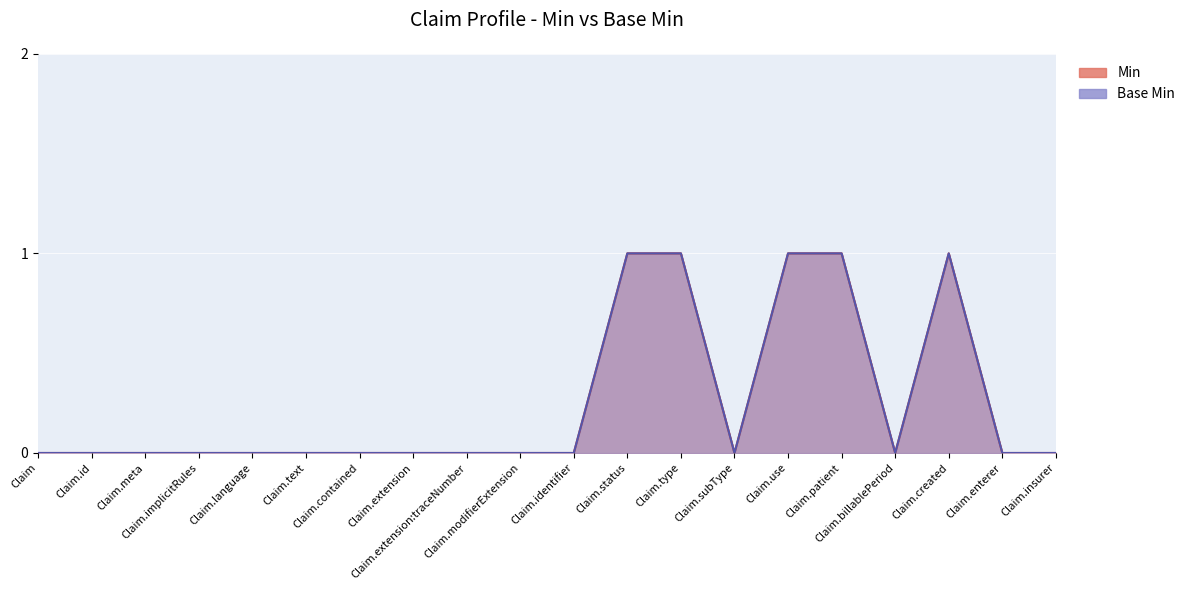

Reading left to right, transcribe all the data shown in this chart.

Min: Claim=0	Claim.id=0	Claim.meta=0	Claim.implicitRules=0	Claim.language=0	Claim.text=0	Claim.contained=0	Claim.extension=0	Claim.extension:traceNumber=0	Claim.modifierExtension=0	Claim.identifier=0	Claim.status=1	Claim.type=1	Claim.subType=0	Claim.use=1	Claim.patient=1	Claim.billablePeriod=0	Claim.created=1	Claim.enterer=0	Claim.insurer=0
Base Min: Claim=0	Claim.id=0	Claim.meta=0	Claim.implicitRules=0	Claim.language=0	Claim.text=0	Claim.contained=0	Claim.extension=0	Claim.extension:traceNumber=0	Claim.modifierExtension=0	Claim.identifier=0	Claim.status=1	Claim.type=1	Claim.subType=0	Claim.use=1	Claim.patient=1	Claim.billablePeriod=0	Claim.created=1	Claim.enterer=0	Claim.insurer=0